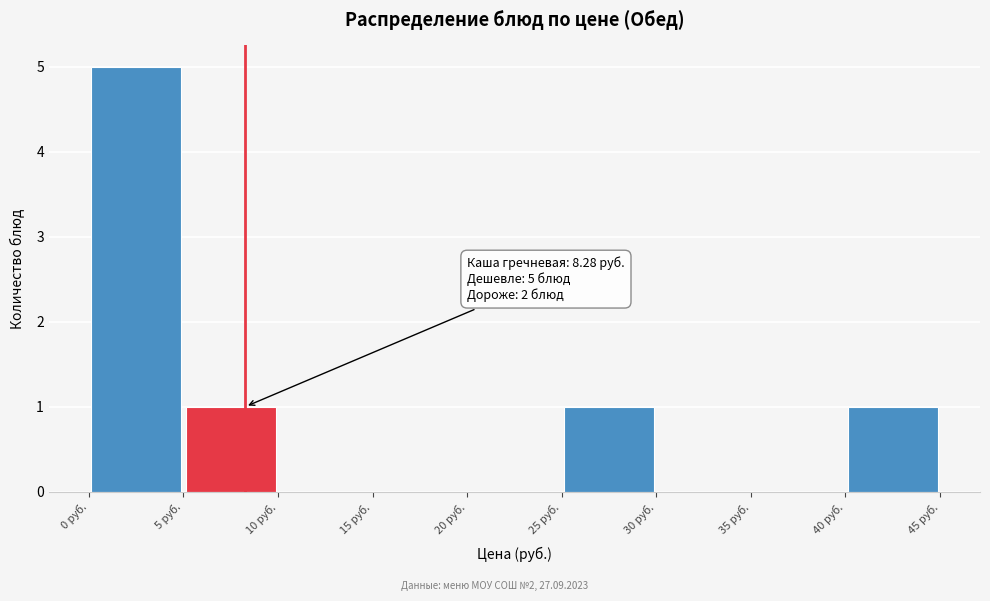

Over which range of the x-axis is the bar tallest?

0 to 5